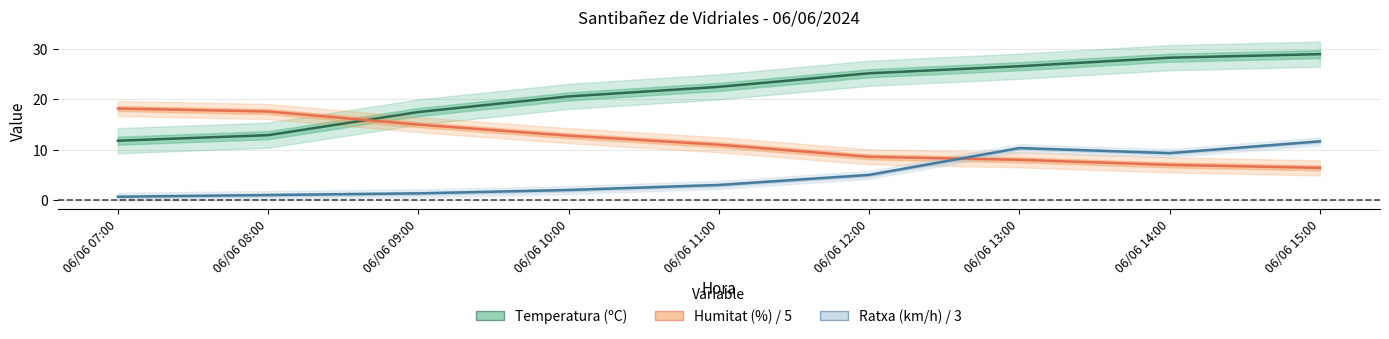

True or false: Temperatura (ºC) and Ratxa (km/h) / 3 cross at least once.

False